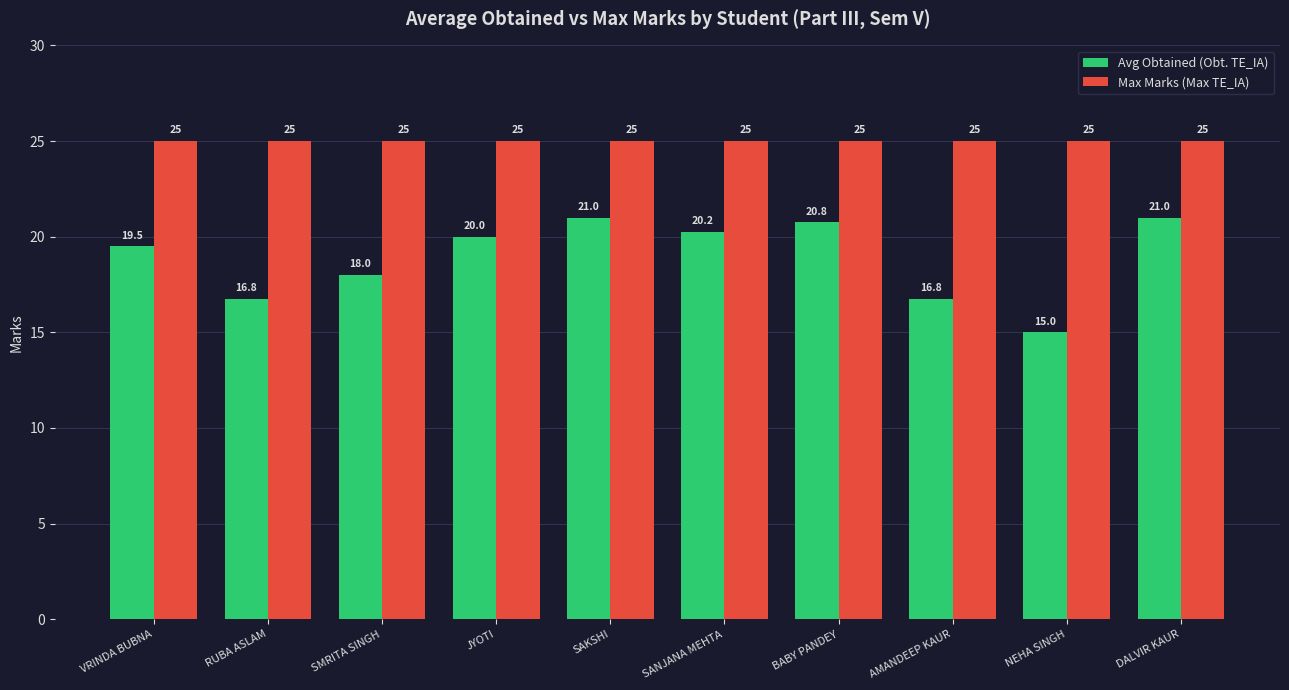

What is the sum of the Max Marks (Max TE_IA) values at SANJANA MEHTA and BABY PANDEY?

50.0